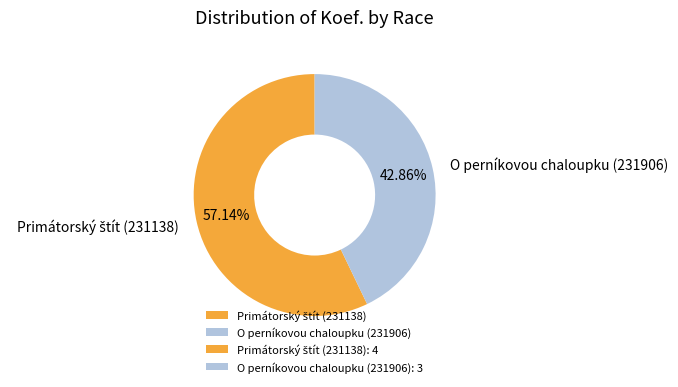

How many segments does this pie chart have?

2